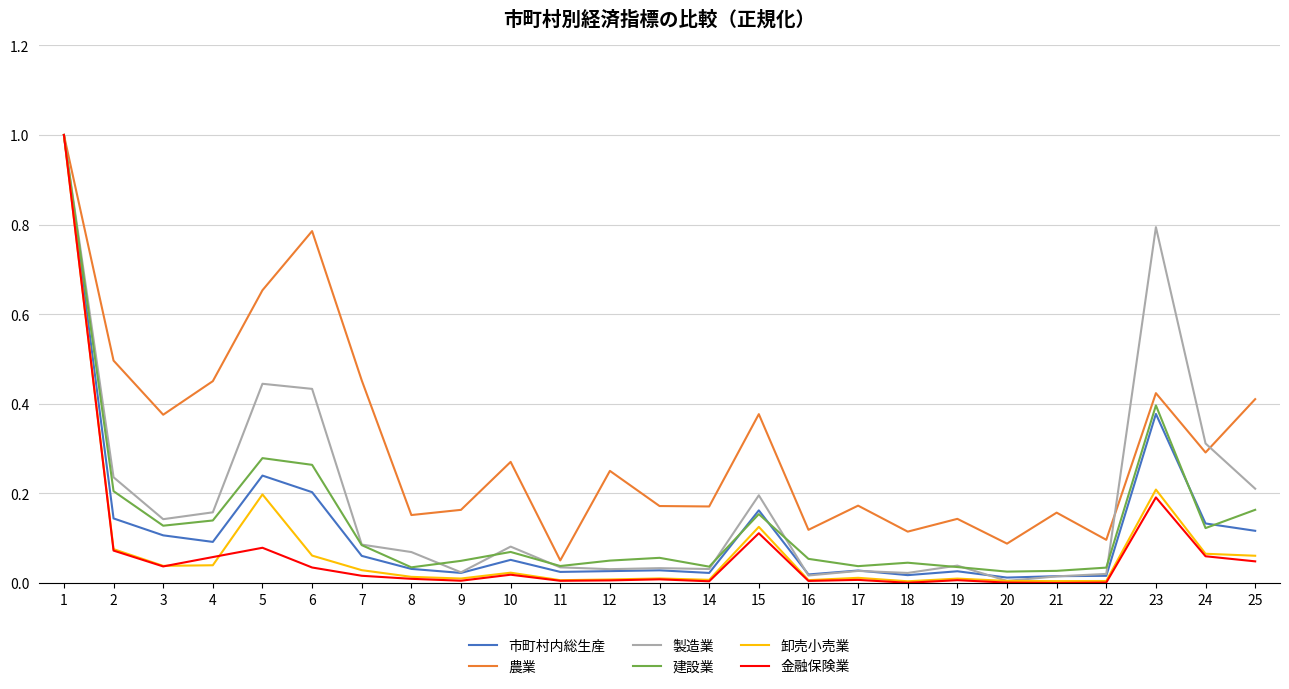

Which series has the widest spread of values?

金融保険業